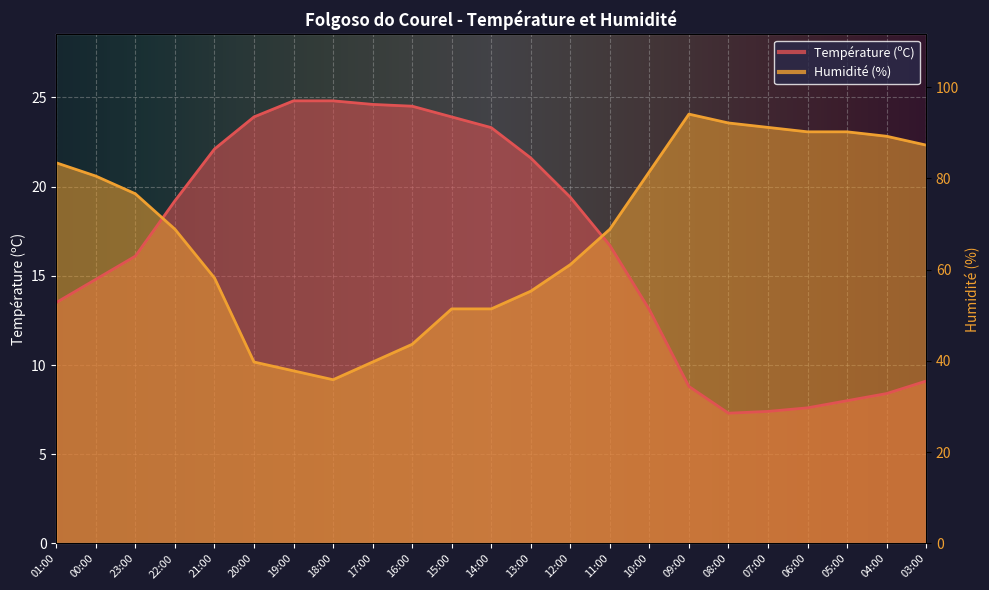

How many lines are shown in the chart?

2